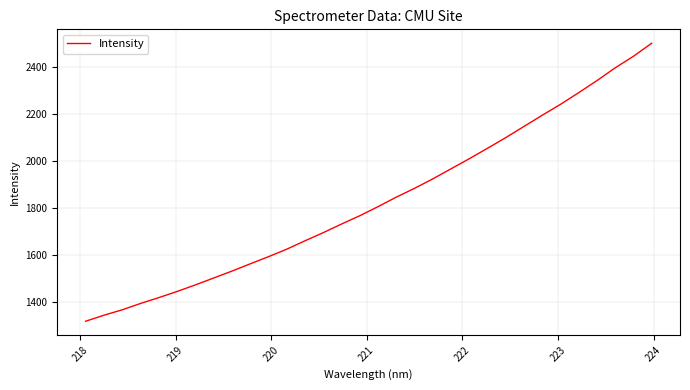

What is the average value?

1829.7